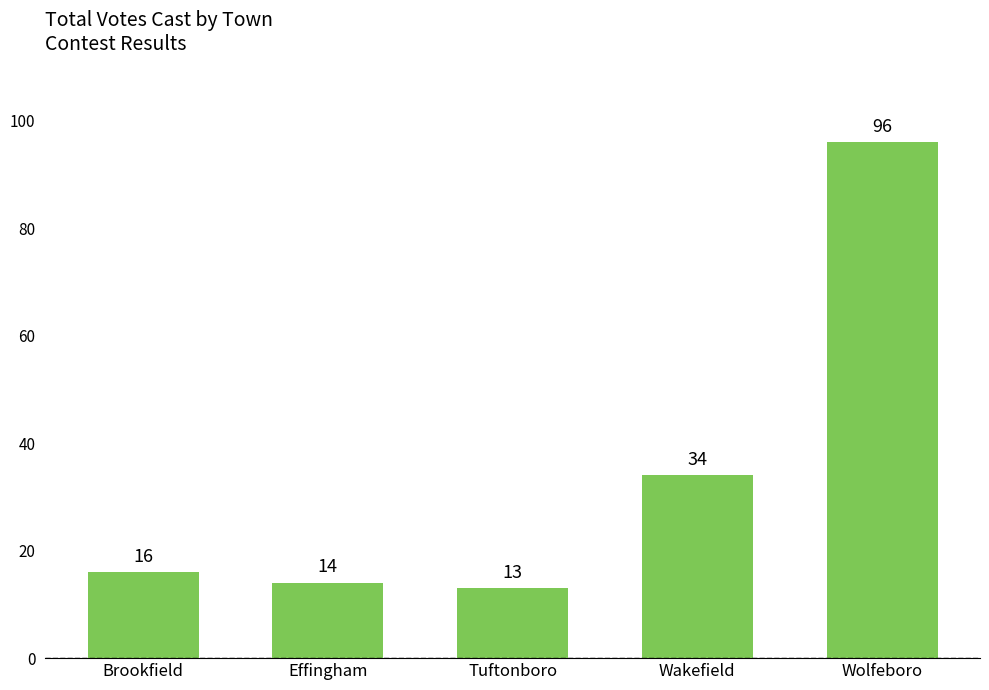

What is the difference between the second highest and minimum values?

21